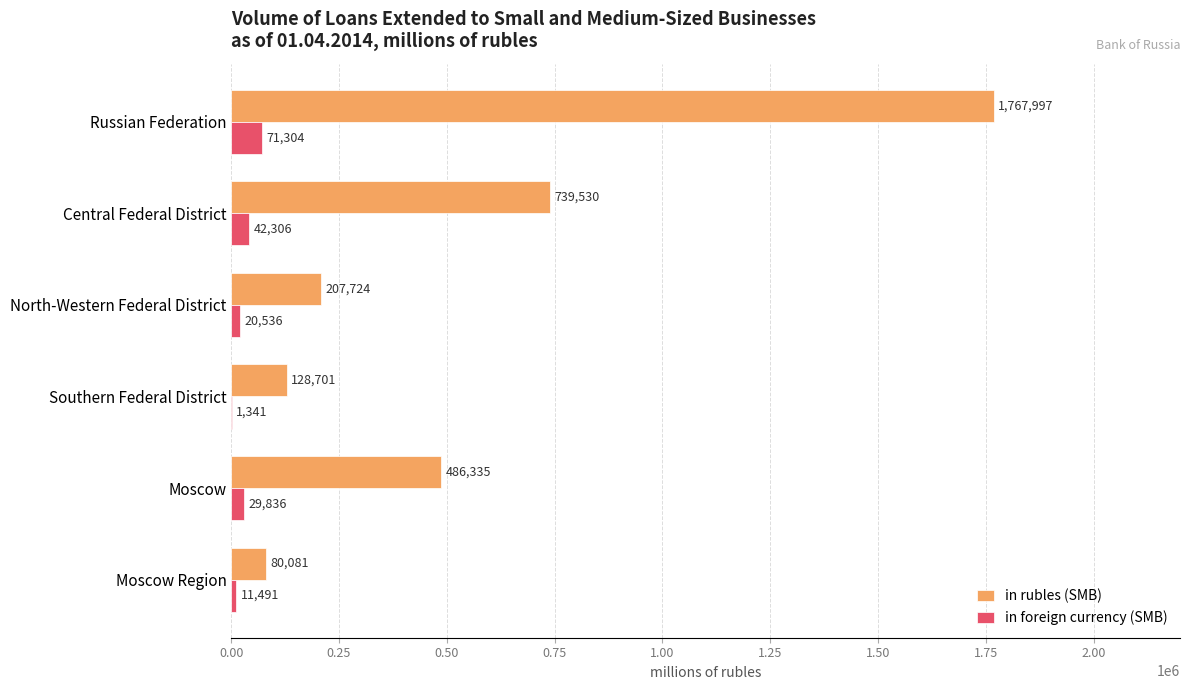

The value of in rubles (SMB) at Russian Federation is 783614. True or false?

False